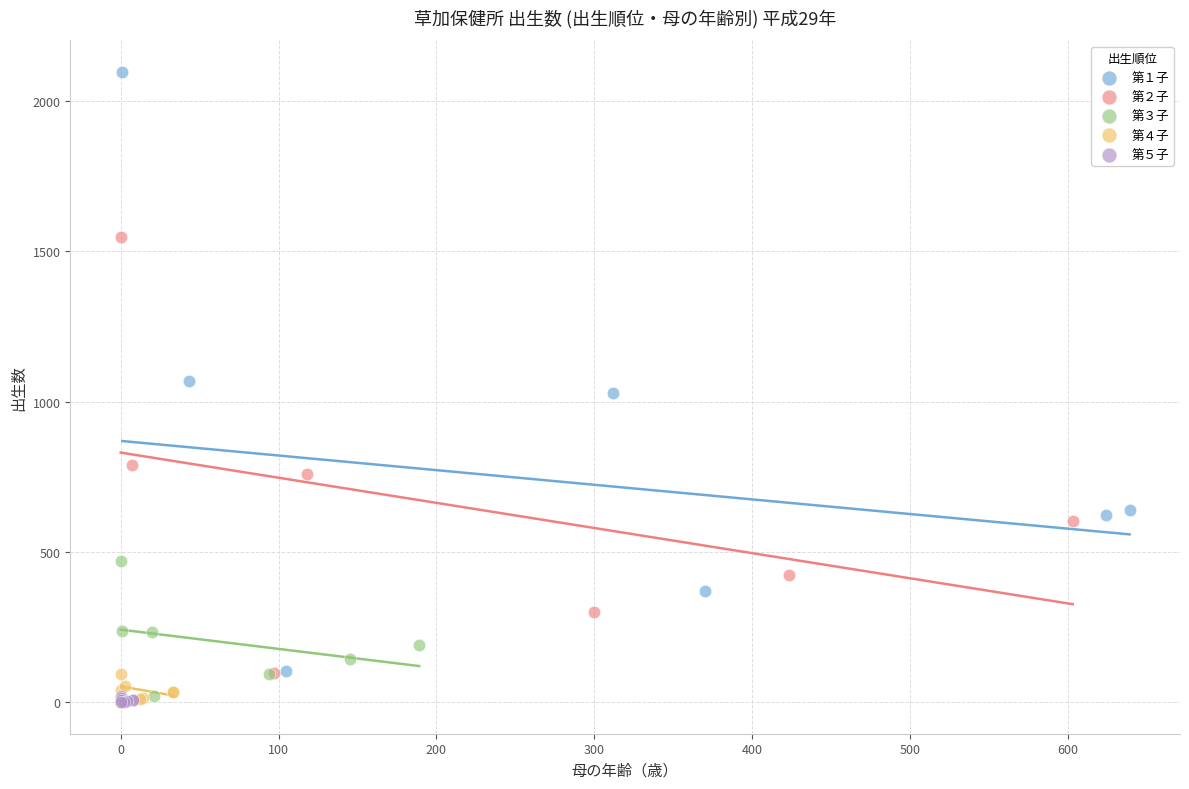

Which series contains the highest Y value?

第１子